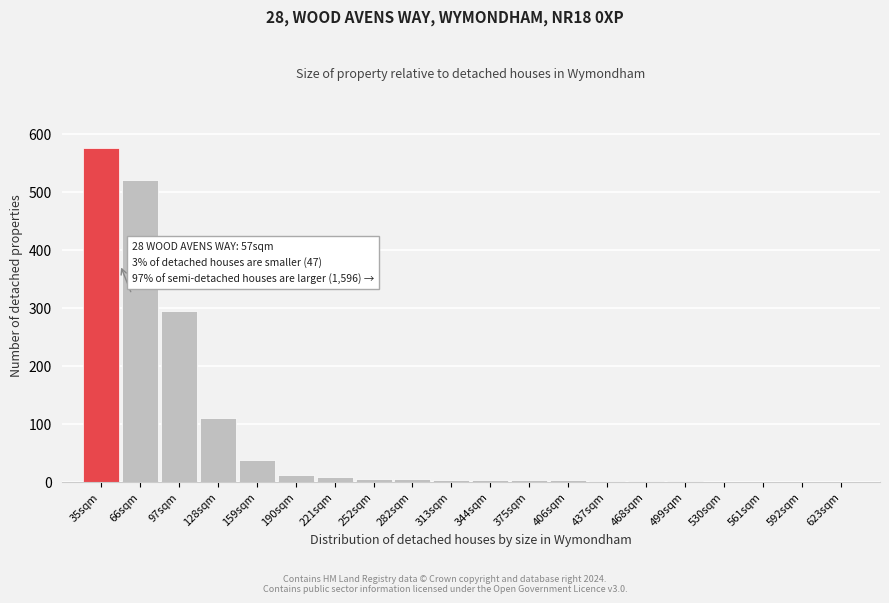

At which label is the value closest to 287?

97sqm